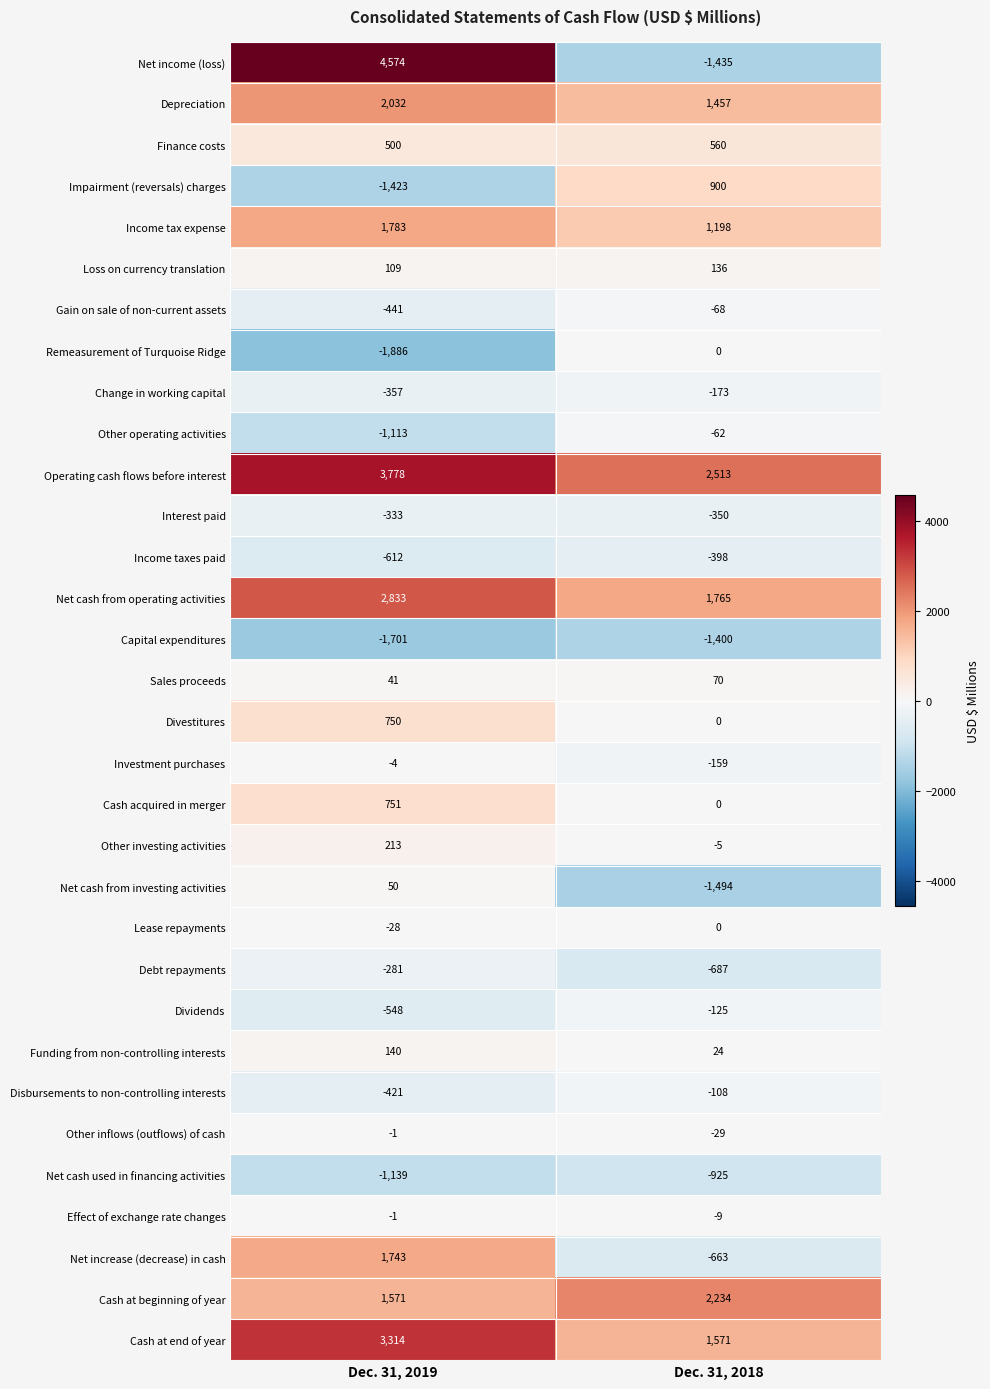

Which series has the largest total across all categories?

Operating cash flows before interest